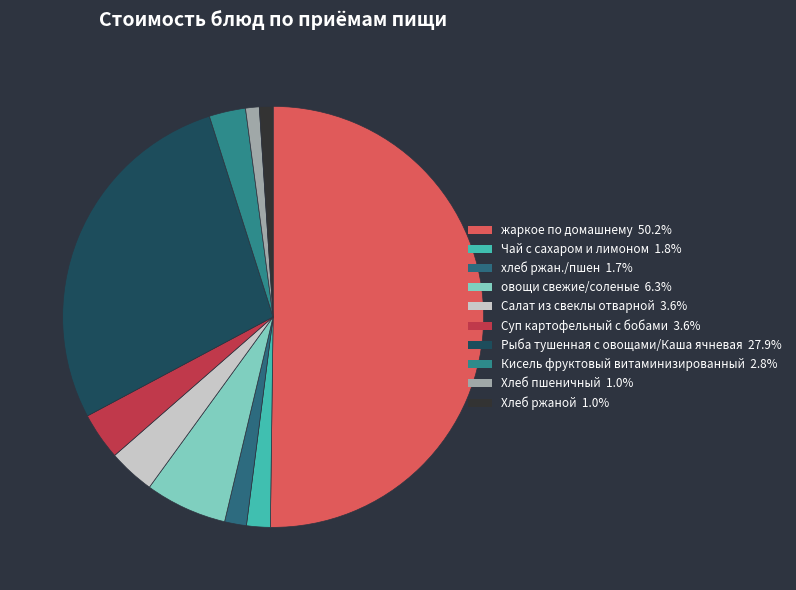

How many segments does this pie chart have?

10